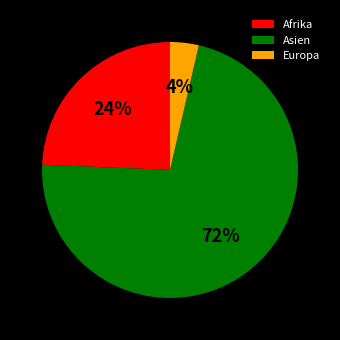

Which category has the biggest portion of the pie?

Asien